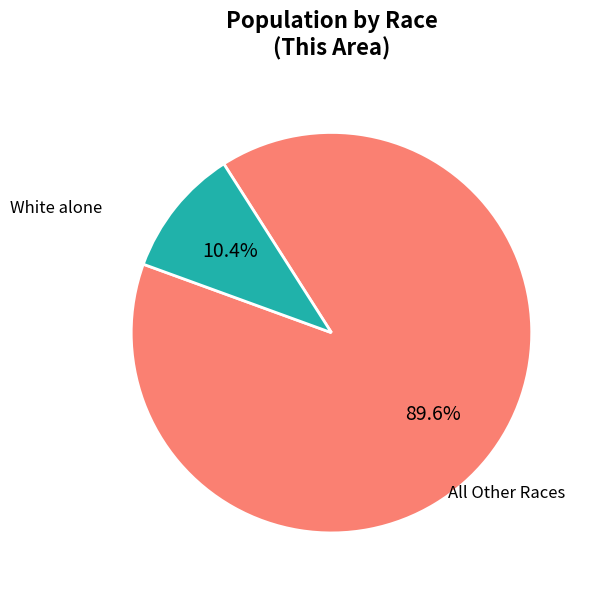

Is there a majority slice in this chart?

Yes